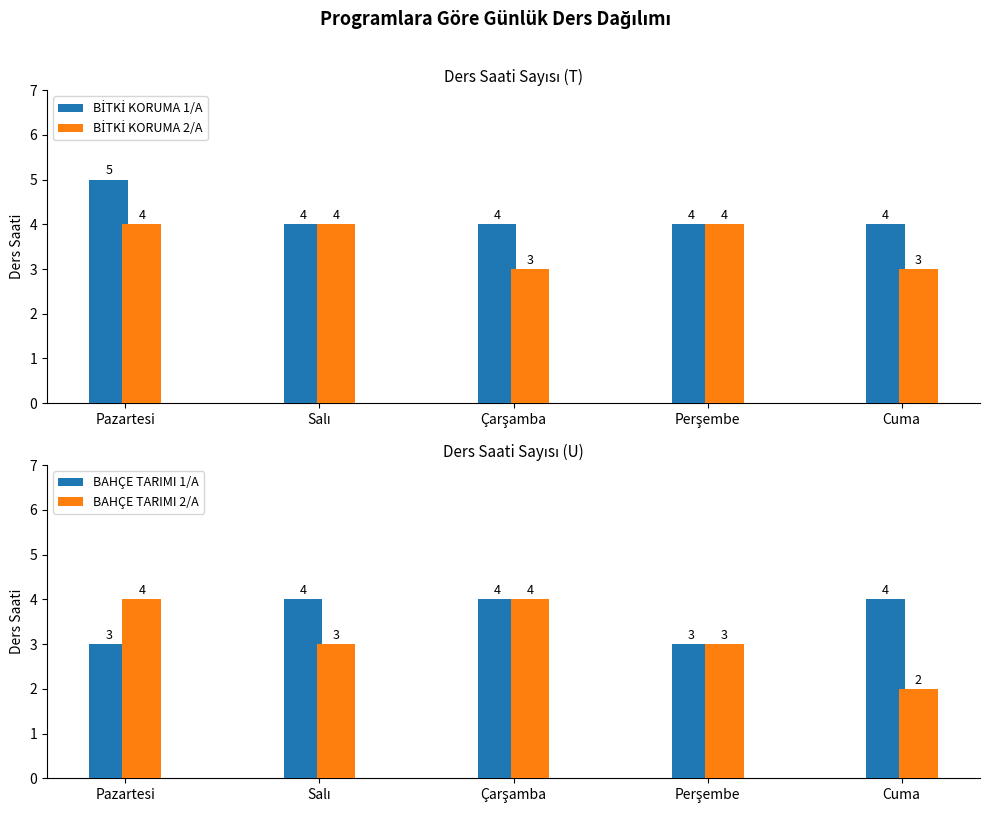

What is the greatest value displayed?

5